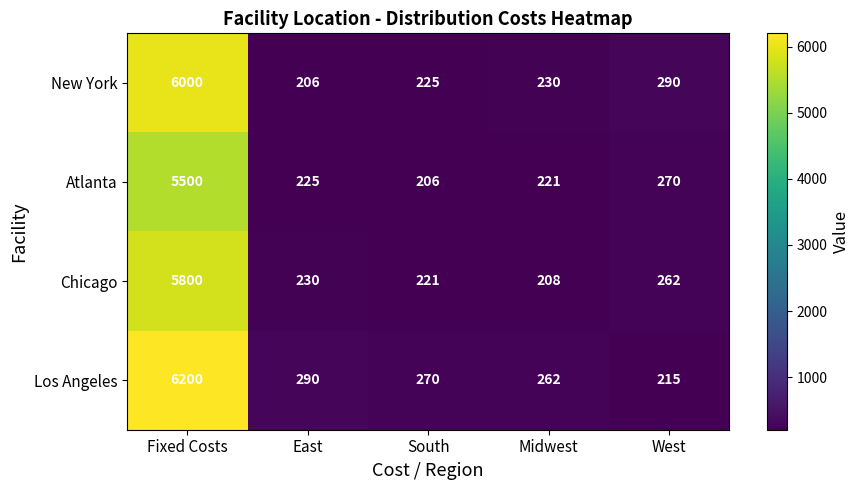

How many series are shown in this chart?

4